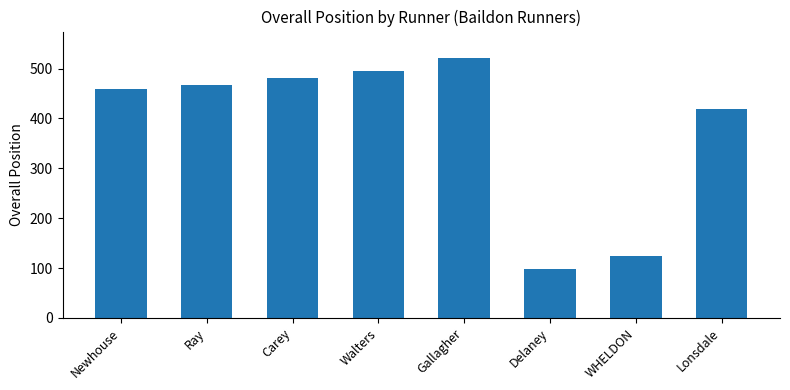

How many bars are there in total?

8